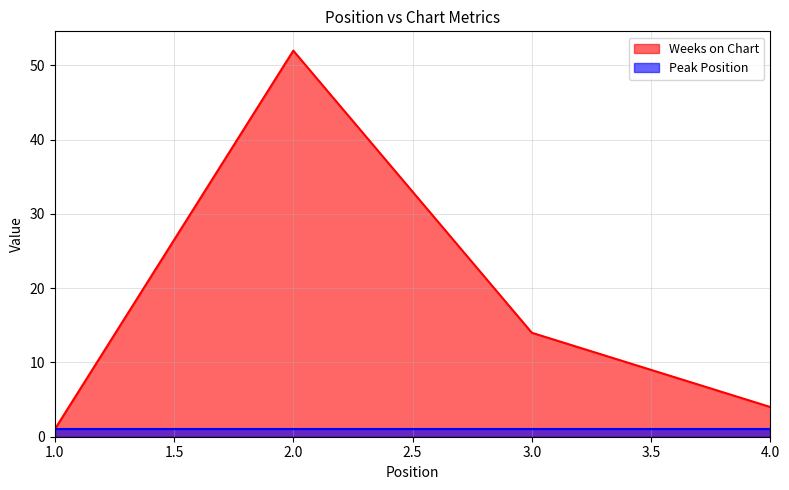

Reading left to right, list all the values displayed in this chart.

1	52	14	4